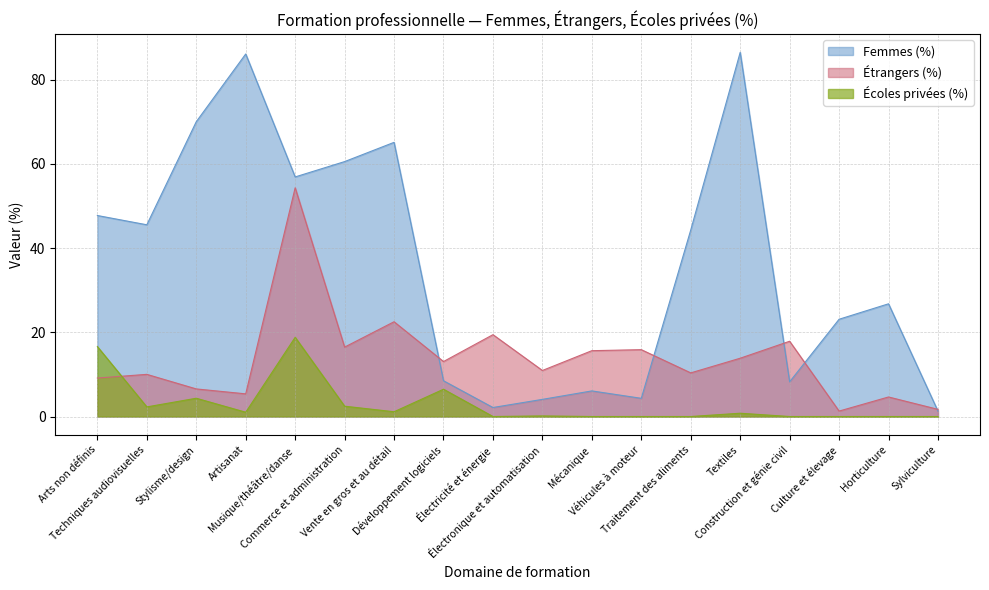

List the series in order of their overall mean, lowest first.

Écoles privées (%), Étrangers (%), Femmes (%)